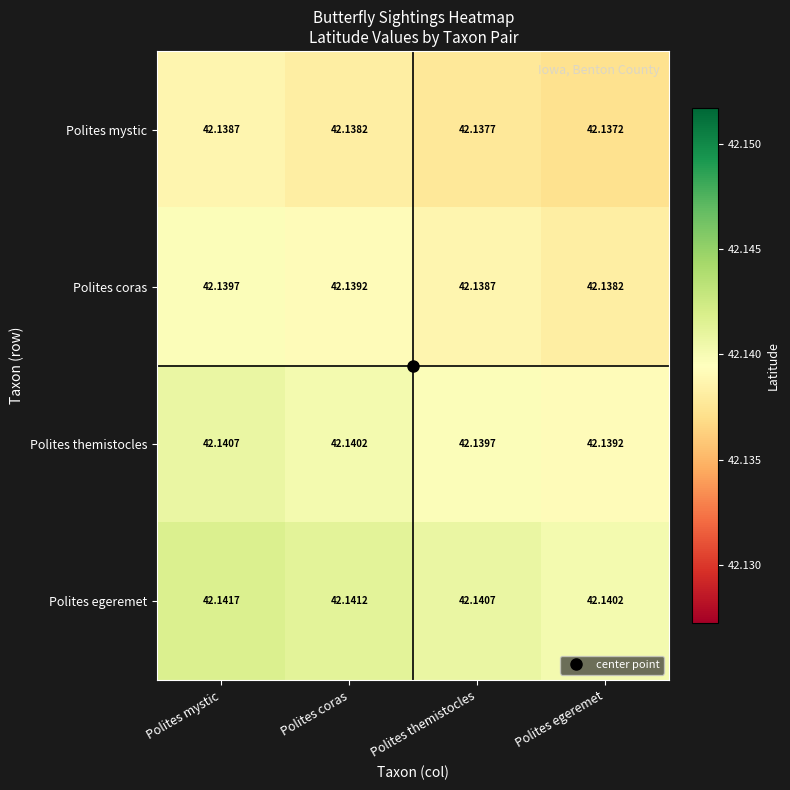

Which series has the largest total across all categories?

Polites egeremet